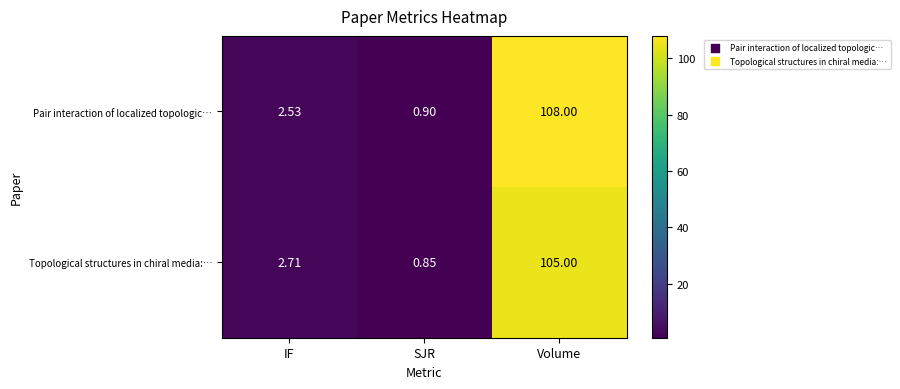

Where is Pair interaction of localized topologic… nearest to the value 54?

IF